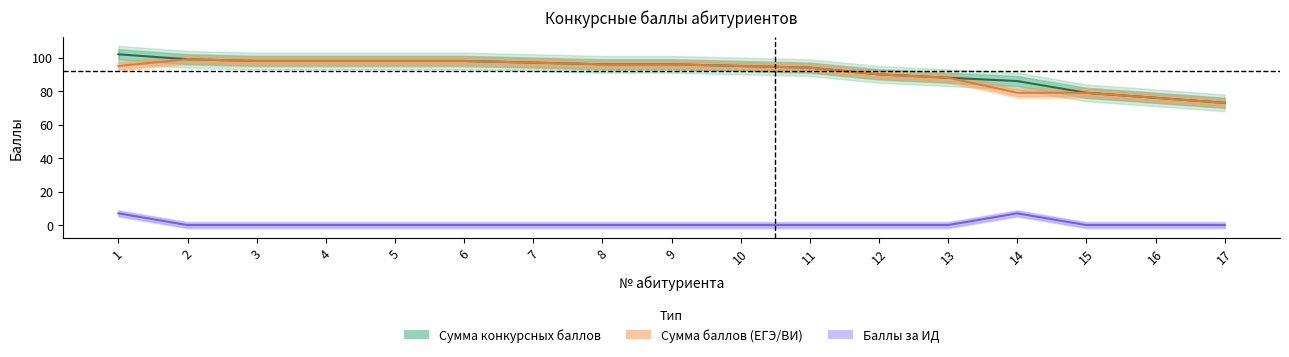

Read the Сумма баллов (ЕГЭ/ВИ) value at 9, to the nearest 10.

100